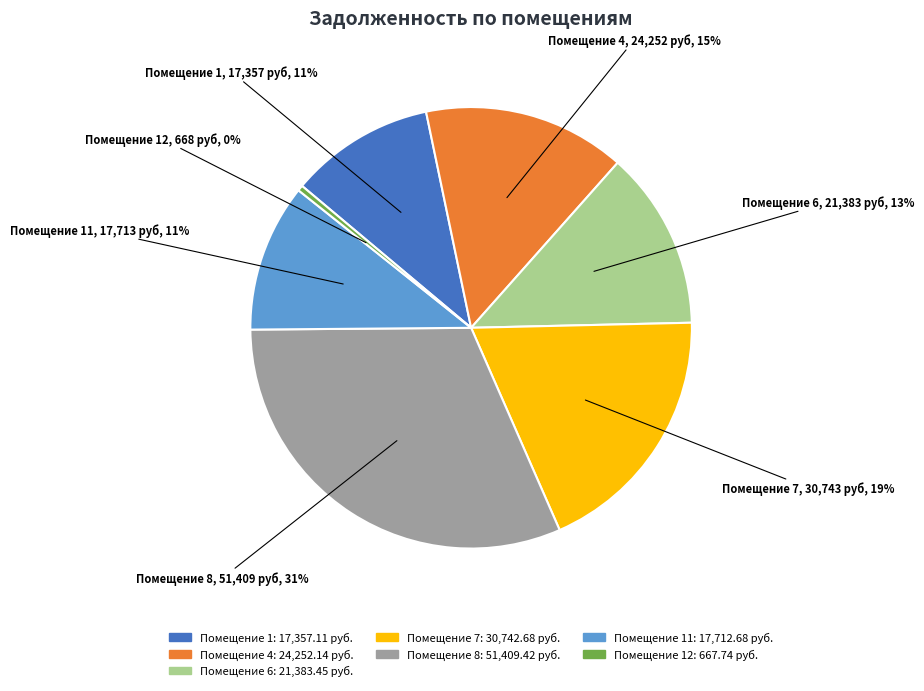

True or false: Помещение 6: 21,383.45 руб. accounts for 3% of the total.

False